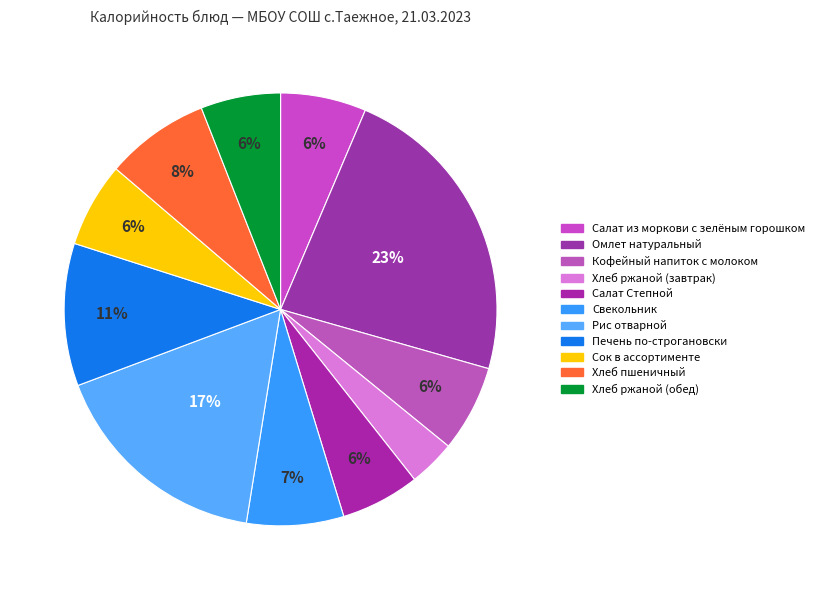

True or false: Хлеб пшеничный accounts for 8% of the total.

True